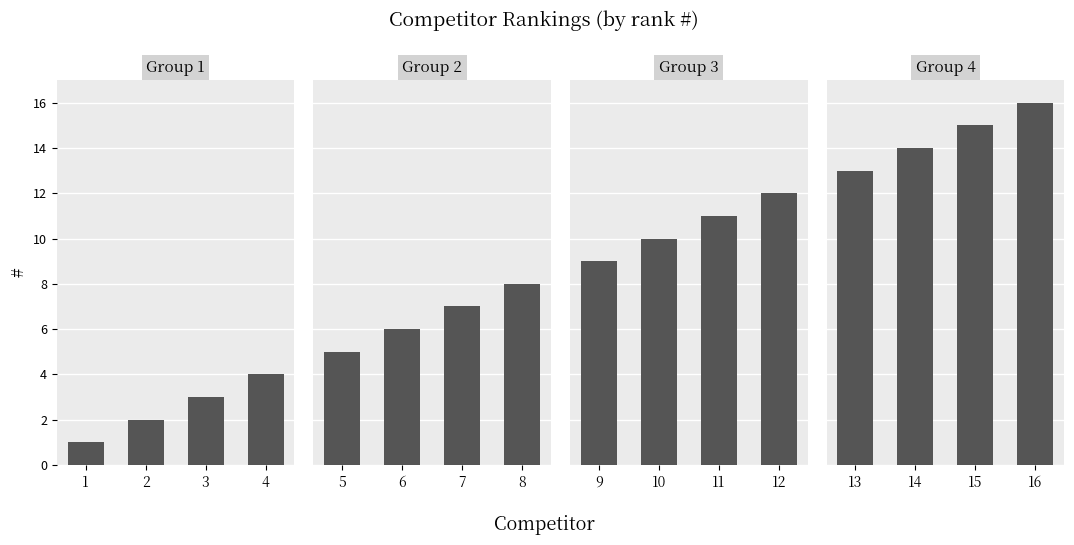

Which series has the largest total across all categories?

Group 4